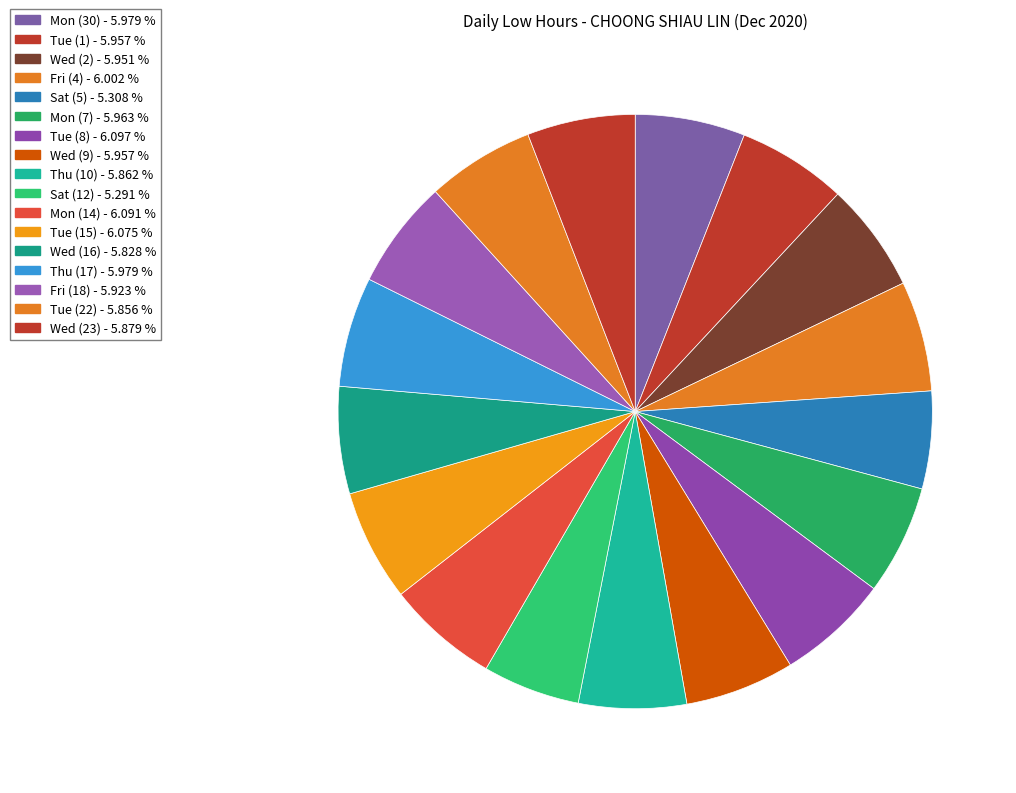

To the nearest percent, what portion does Mon (7) represent?

6%